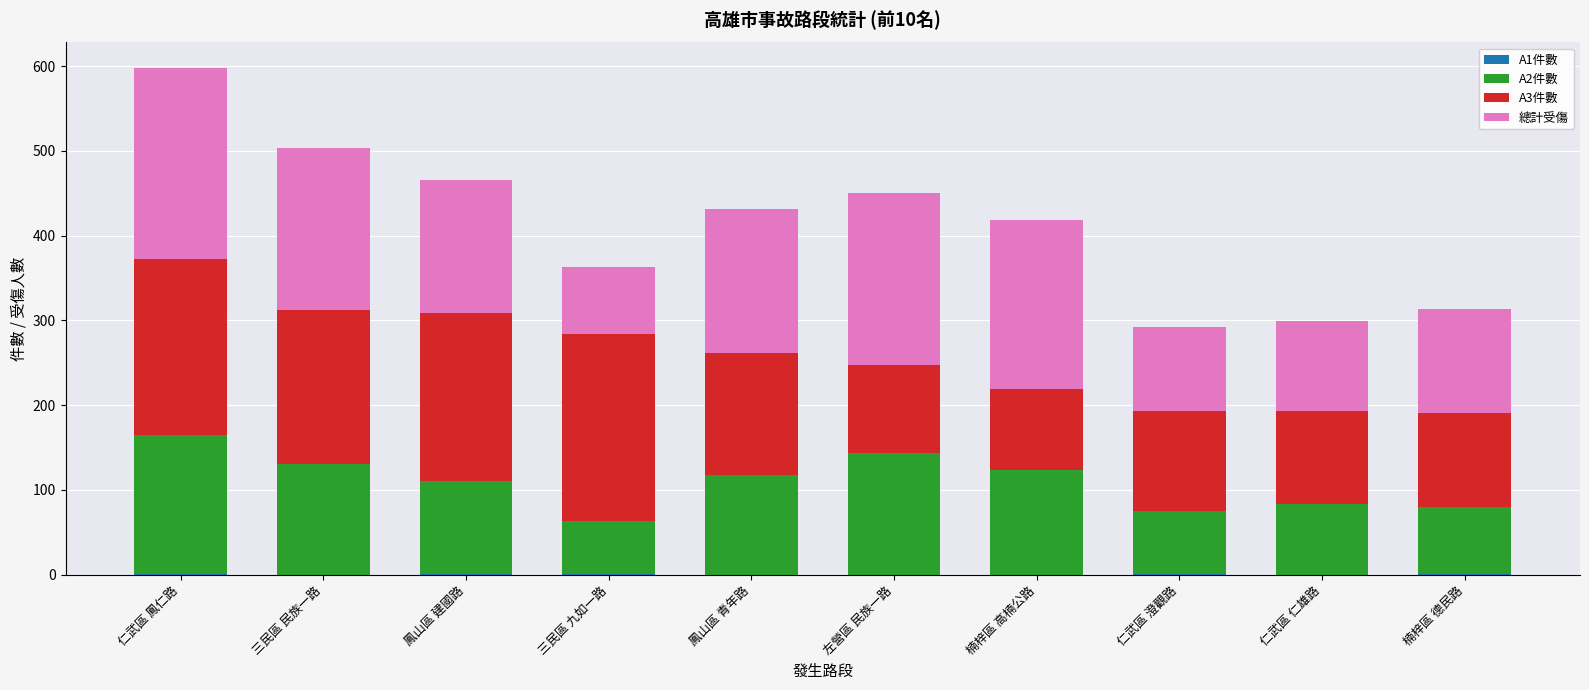

At which category is the sum across all series the highest?

仁武區 鳳仁路